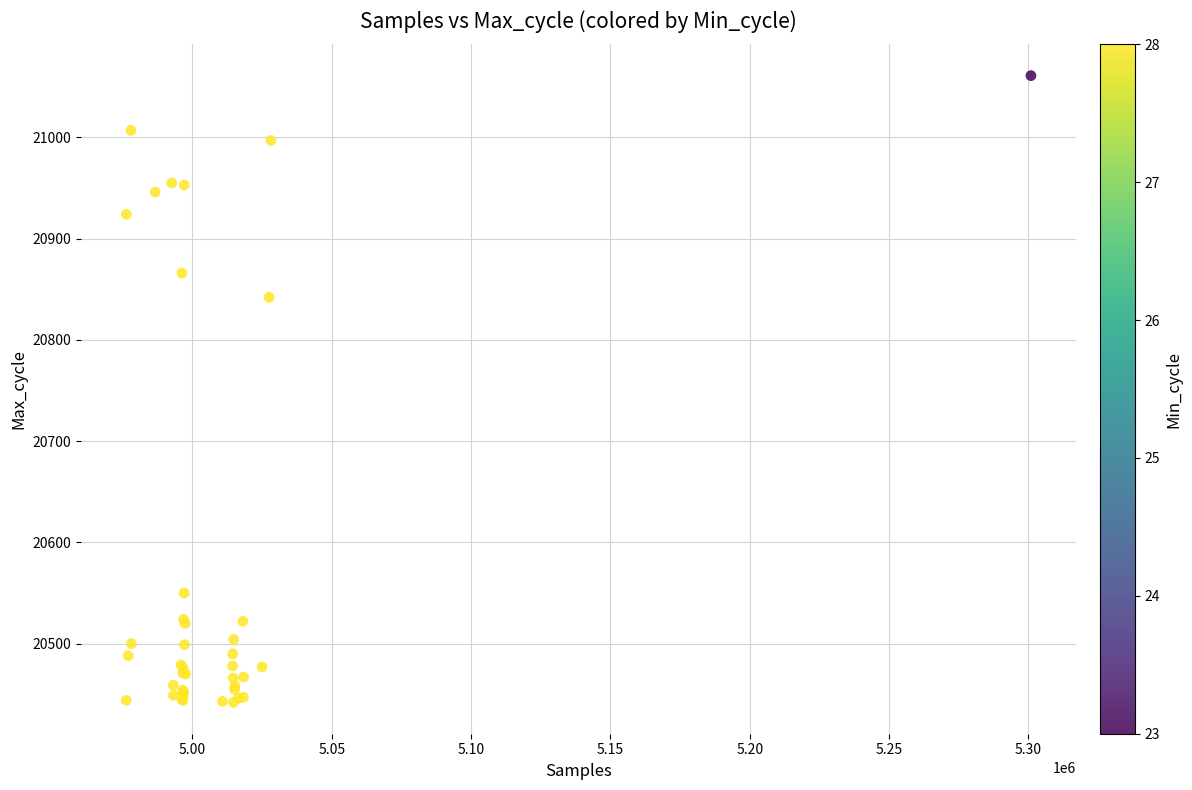

What Y value in the scatter plot is closest to 20751?

20842